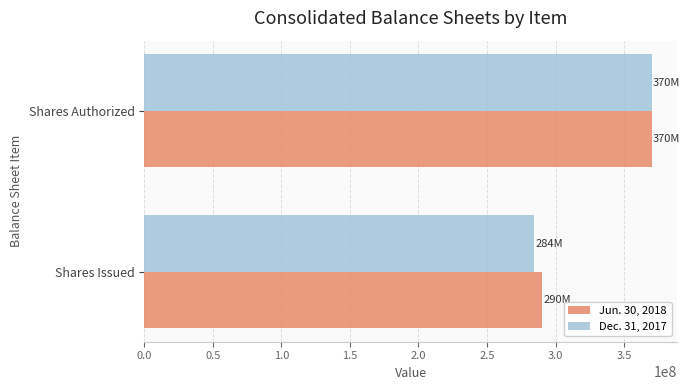

List the series in order of their overall mean, highest first.

Jun. 30, 2018, Dec. 31, 2017